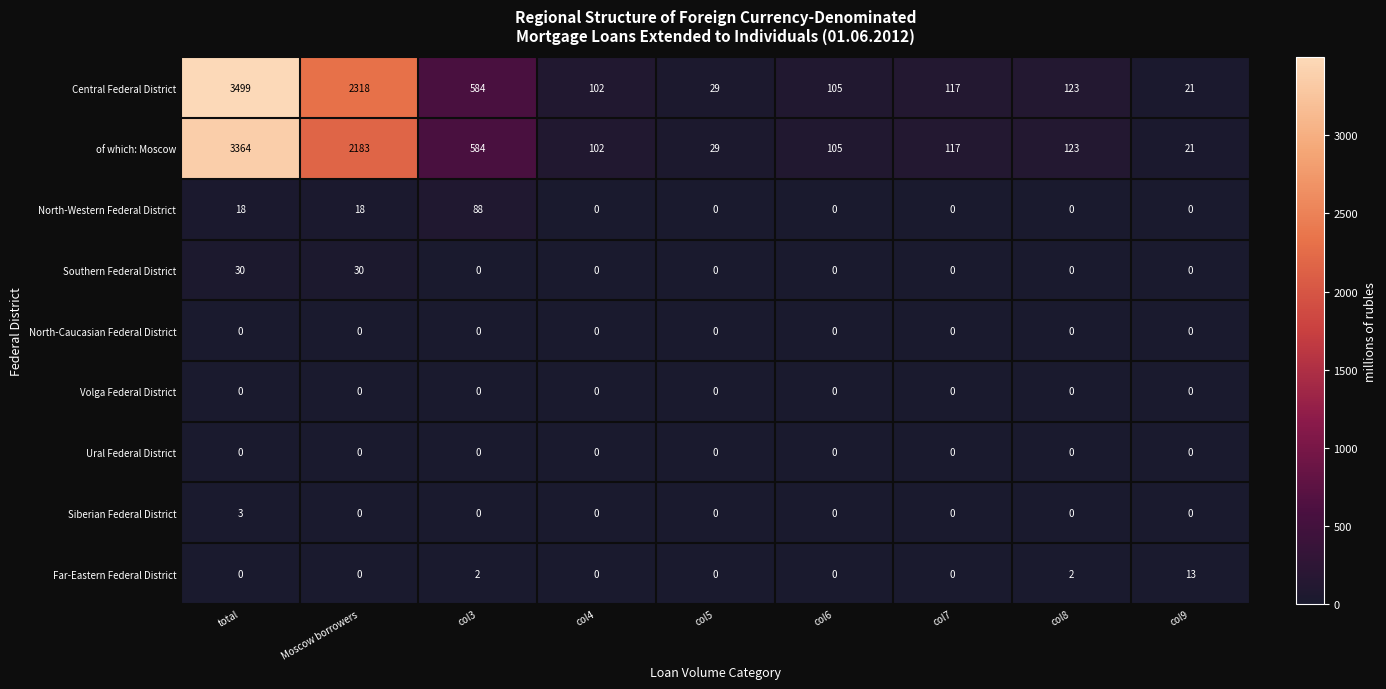

Which series changed the most between Moscow borrowers and col3?

Central Federal District